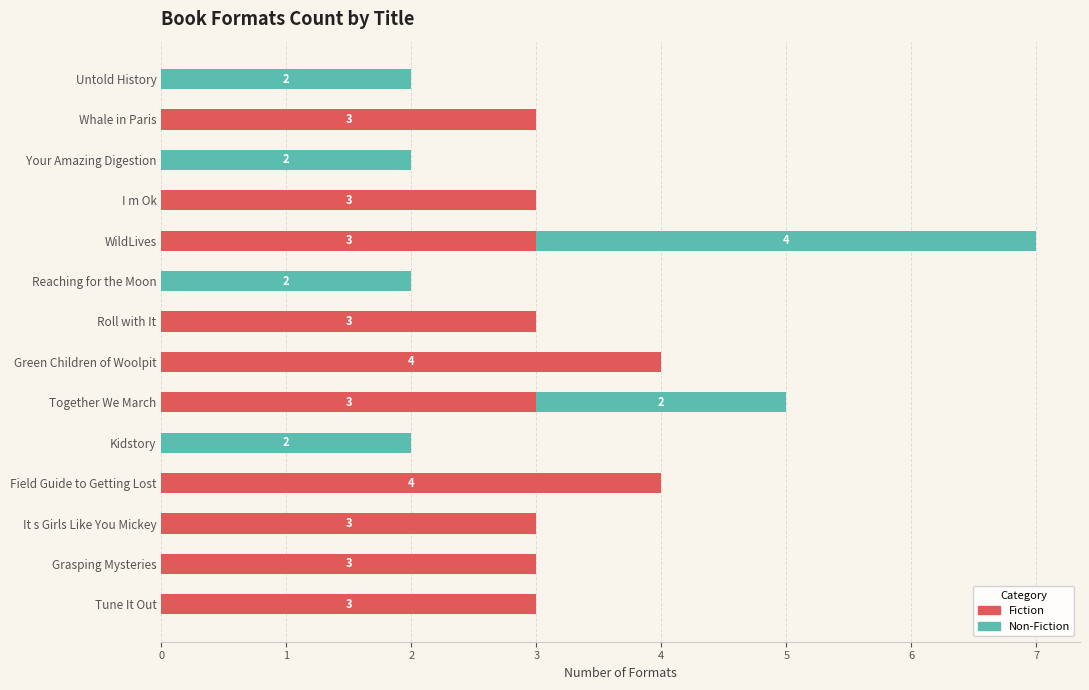

What is the total value across all series at Roll with It?

3